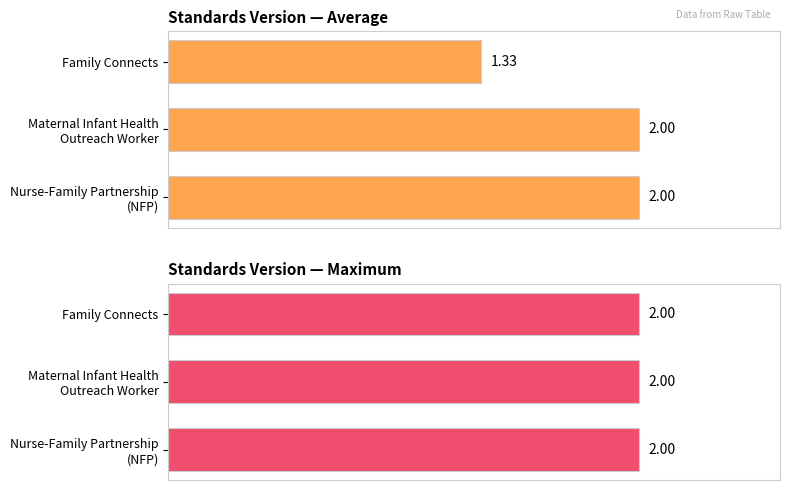

What are all the series names shown in the legend?

Avg Standards Version, Max Standards Version